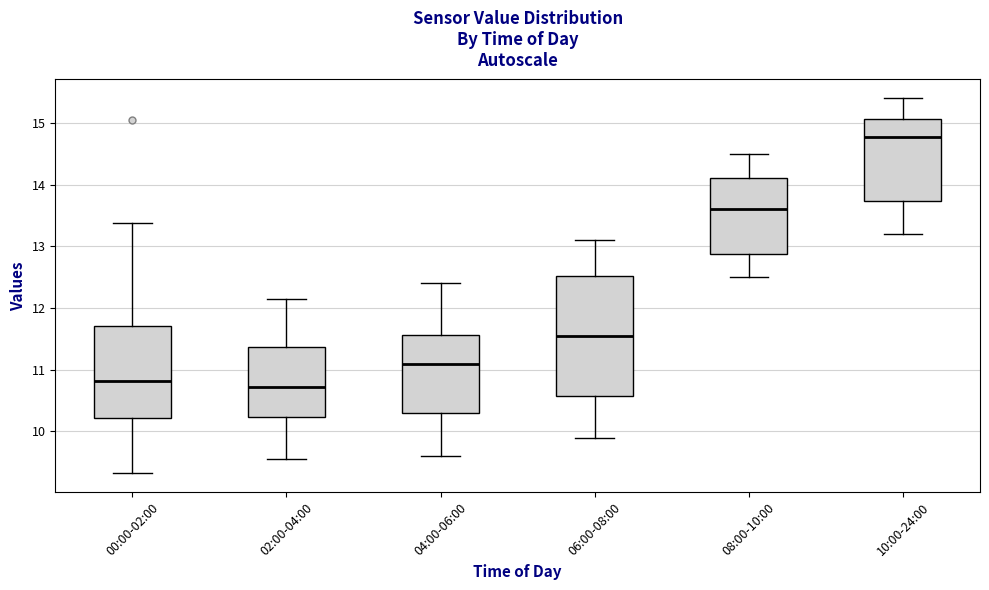

Which box's median line is the highest?

10:00-24:00